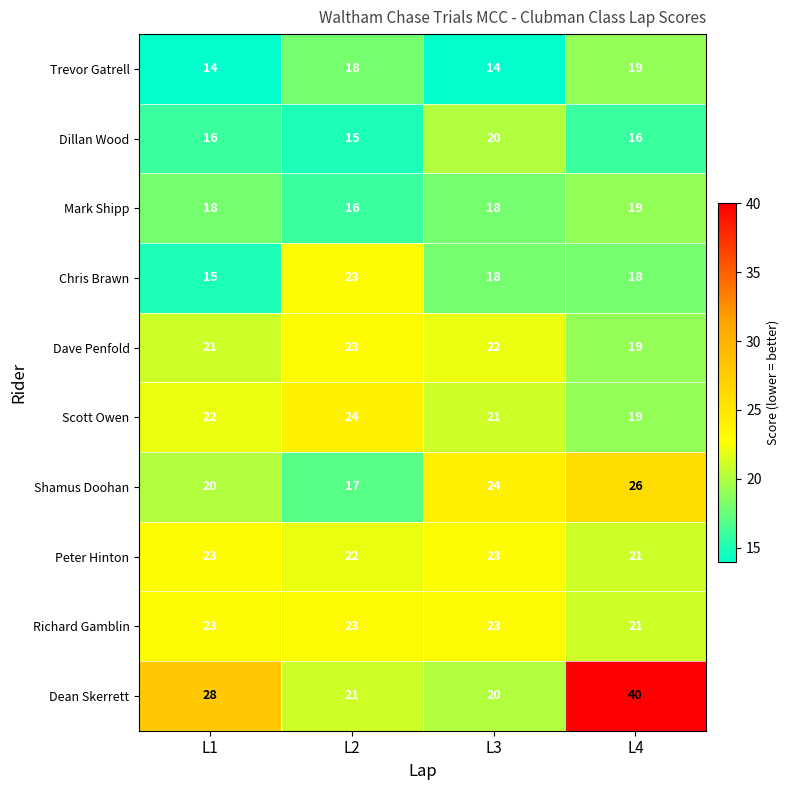

How many Dillan Wood values are between 16 and 20?

3